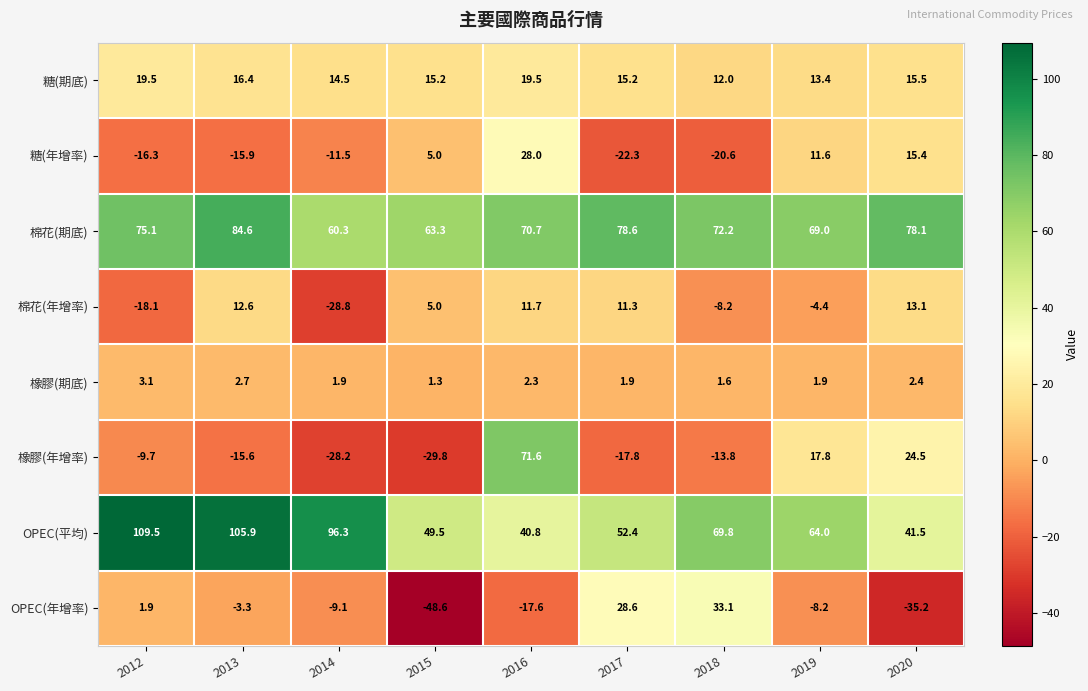

Where is OPEC(平均) nearest to the value 75?

2018